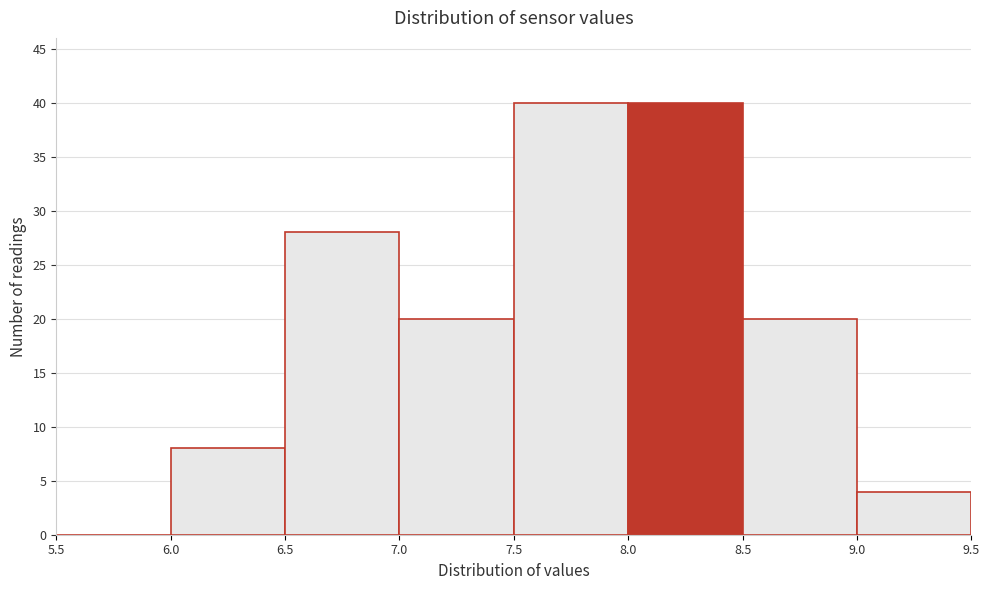

Reading left to right, list every bar in this chart as the range it spans on the x-axis followed by its height. The values are not printed on the chart, so give them approximately, as read against the axis.

5.5 to 6.0: 0
6.0 to 6.5: 8
6.5 to 7.0: 28
7.0 to 7.5: 20
7.5 to 8.0: 40
8.0 to 8.5: 40
8.5 to 9.0: 20
9.0 to 9.5: 4